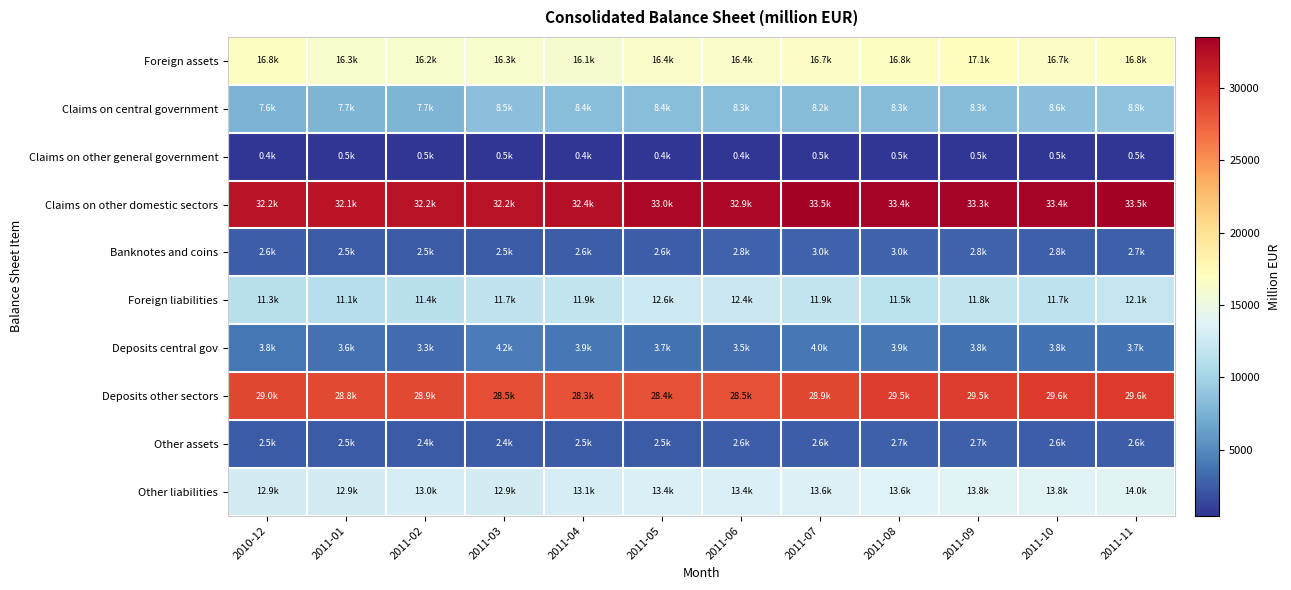

Reading left to right, list all the values displayed in this chart.

Foreign assets: 2010-12=16809.8	2011-01=16302.6	2011-02=16245.5	2011-03=16333.1	2011-04=16071.9	2011-05=16356.9	2011-06=16375.3	2011-07=16709.7	2011-08=16849.9	2011-09=17115.2	2011-10=16723.2	2011-11=16848.3
Claims on central government: 2010-12=7580.3	2011-01=7693.8	2011-02=7735.9	2011-03=8512.1	2011-04=8406.9	2011-05=8443.4	2011-06=8345.2	2011-07=8216.1	2011-08=8263.4	2011-09=8306.0	2011-10=8550.6	2011-11=8839.1
Claims on other general government: 2010-12=448.1	2011-01=461.5	2011-02=460.6	2011-03=460.8	2011-04=443.9	2011-05=444.7	2011-06=439.6	2011-07=459.8	2011-08=475.7	2011-09=460.6	2011-10=458.0	2011-11=451.8
Claims on other domestic sectors: 2010-12=32242.0	2011-01=32062.8	2011-02=32219.0	2011-03=32201.6	2011-04=32429.9	2011-05=32996.3	2011-06=32892.2	2011-07=33536.0	2011-08=33367.7	2011-09=33347.7	2011-10=33396.4	2011-11=33454.9
Banknotes and coins: 2010-12=2563.1	2011-01=2481.2	2011-02=2489.0	2011-03=2468.9	2011-04=2588.5	2011-05=2612.6	2011-06=2839.1	2011-07=2981.1	2011-08=2987.4	2011-09=2830.3	2011-10=2751.6	2011-11=2700.6
Foreign liabilities: 2010-12=11252.2	2011-01=11149.1	2011-02=11366.7	2011-03=11740.7	2011-04=11894.1	2011-05=12557.9	2011-06=12448.8	2011-07=11894.7	2011-08=11478.5	2011-09=11835.2	2011-10=11660.4	2011-11=12063.0
Deposits central gov: 2010-12=3808.8	2011-01=3582.9	2011-02=3343.8	2011-03=4199.3	2011-04=3931.7	2011-05=3741.2	2011-06=3455.2	2011-07=4007.6	2011-08=3937.3	2011-09=3764.3	2011-10=3794.8	2011-11=3740.3
Deposits other sectors: 2010-12=28987.2	2011-01=28848.9	2011-02=28867.3	2011-03=28539.0	2011-04=28307.8	2011-05=28414.7	2011-06=28476.3	2011-07=28901.1	2011-08=29507.4	2011-09=29522.4	2011-10=29605.4	2011-11=29583.0
Other assets: 2010-12=2457.0	2011-01=2454.3	2011-02=2417.6	2011-03=2380.1	2011-04=2475.7	2011-05=2486.1	2011-06=2584.4	2011-07=2595.0	2011-08=2703.3	2011-09=2651.6	2011-10=2585.7	2011-11=2601.8
Other liabilities: 2010-12=12894.2	2011-01=12881.2	2011-02=12985.3	2011-03=12913.2	2011-04=13079.6	2011-05=13374.4	2011-06=13390.9	2011-07=13620.7	2011-08=13627.8	2011-09=13807.1	2011-10=13779.9	2011-11=13988.9